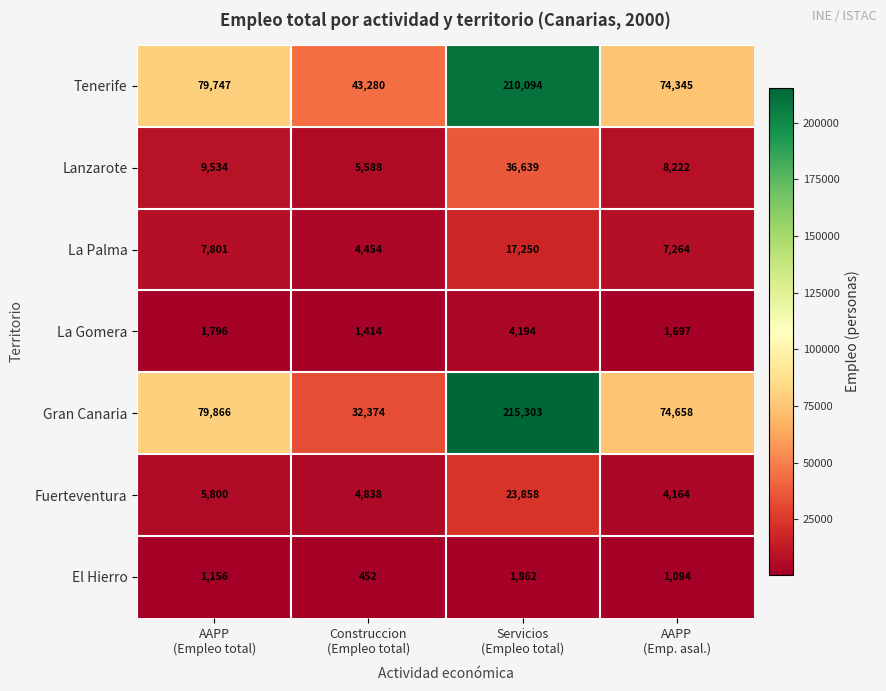

What is the total value across all series at AAPP
(Emp. asal.)?

171444